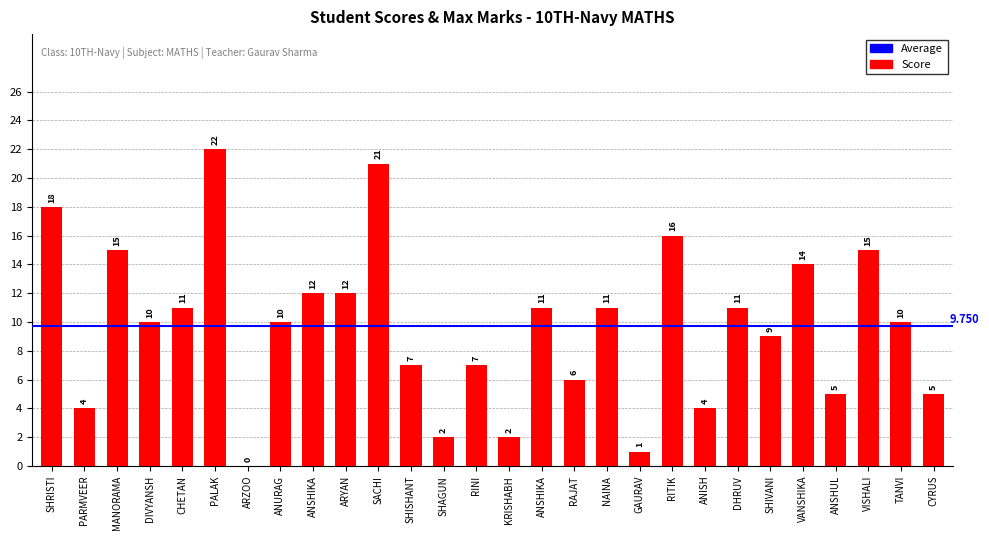

How many positive values are there?

27